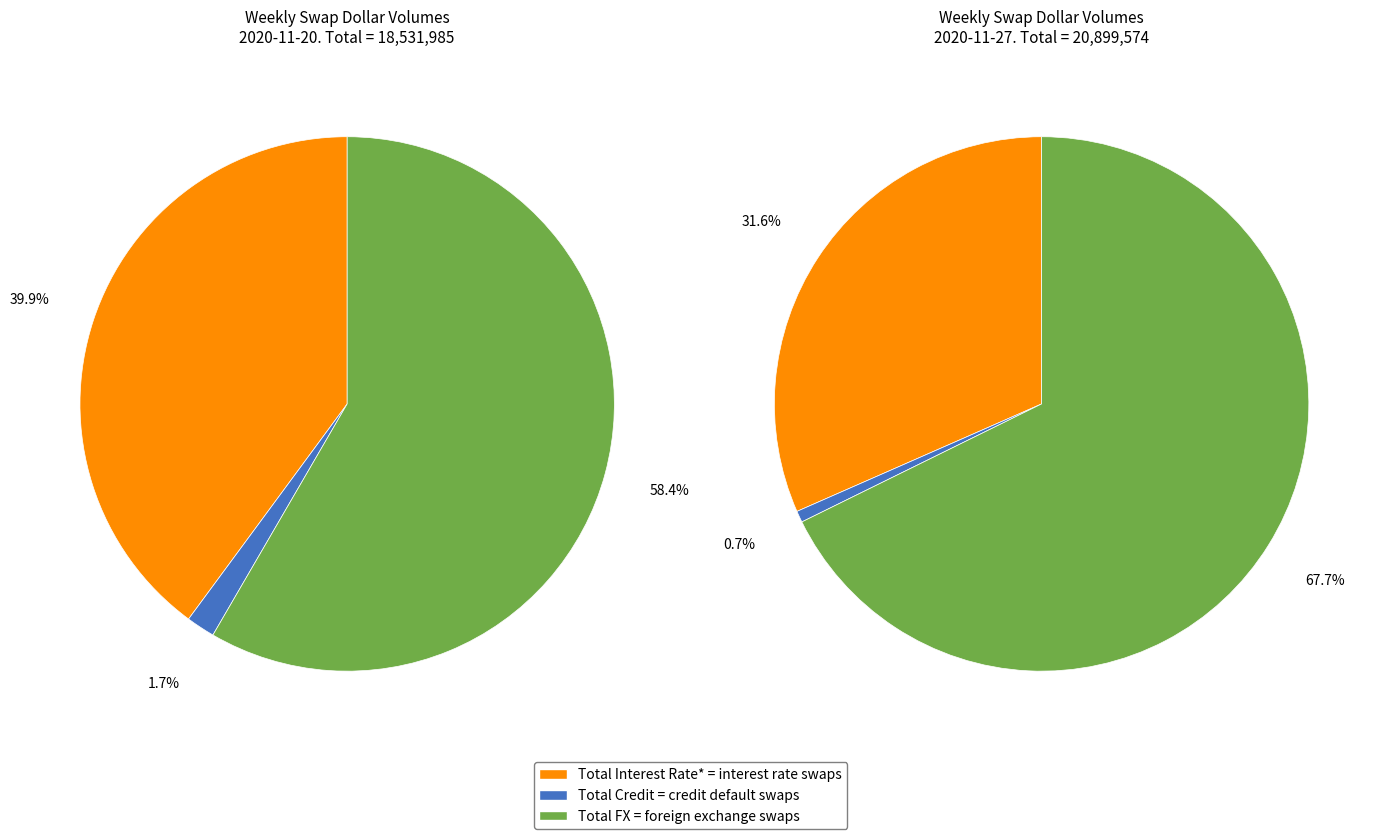

Is the sum of Total FX and Total Credit greater than half?

Yes